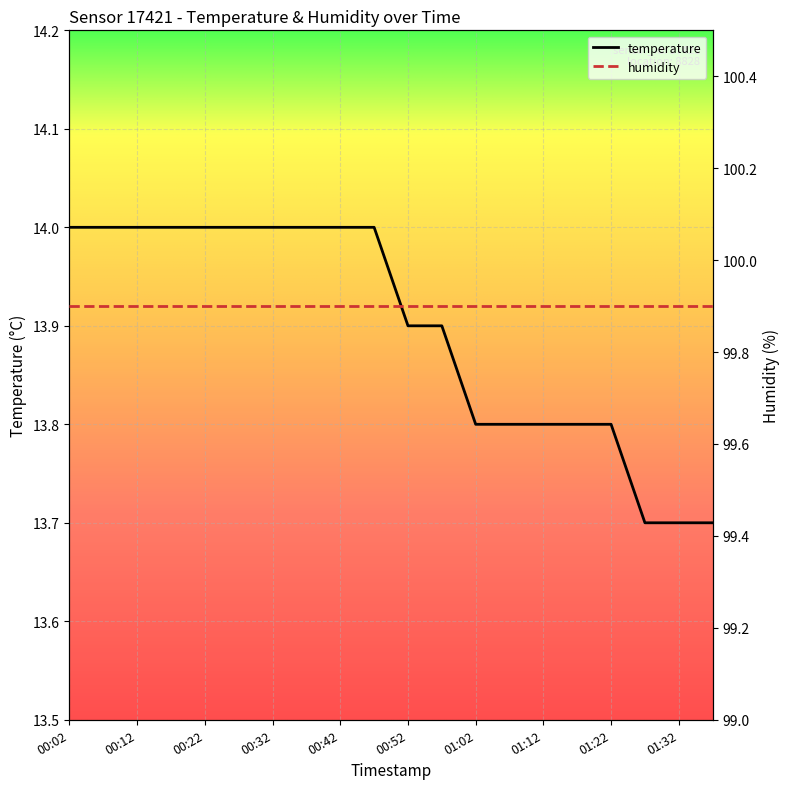

Which label corresponds to the largest value in the chart?

00:02